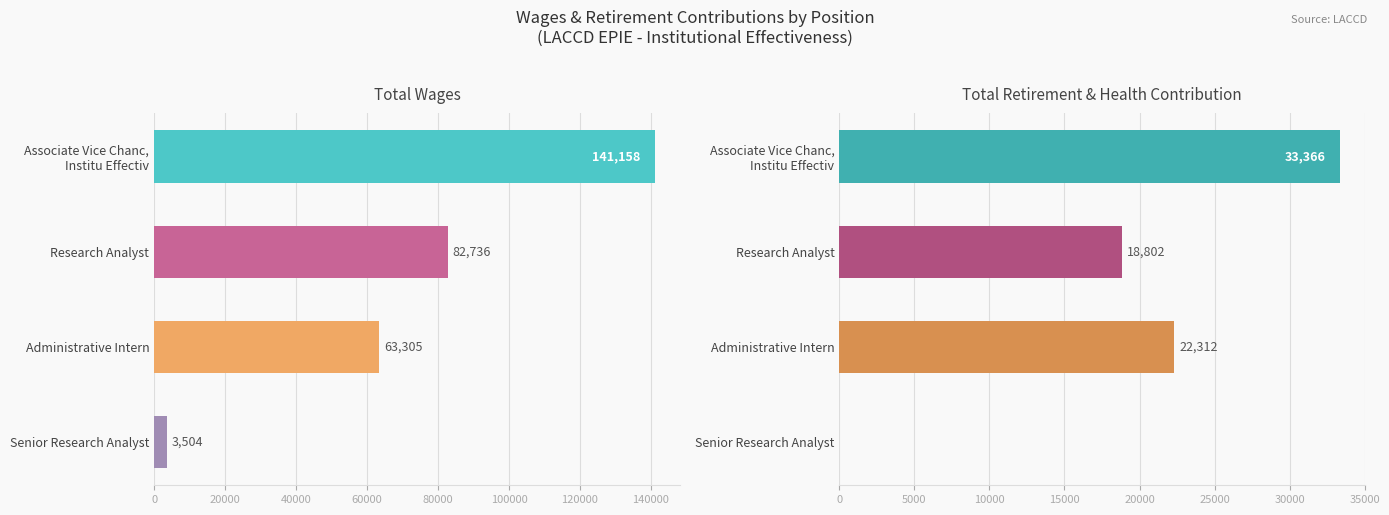

What is the maximum value shown in the chart?

141158